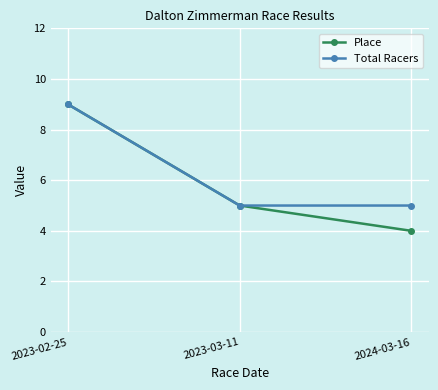

Which category has the lowest value across all series?

2024-03-16